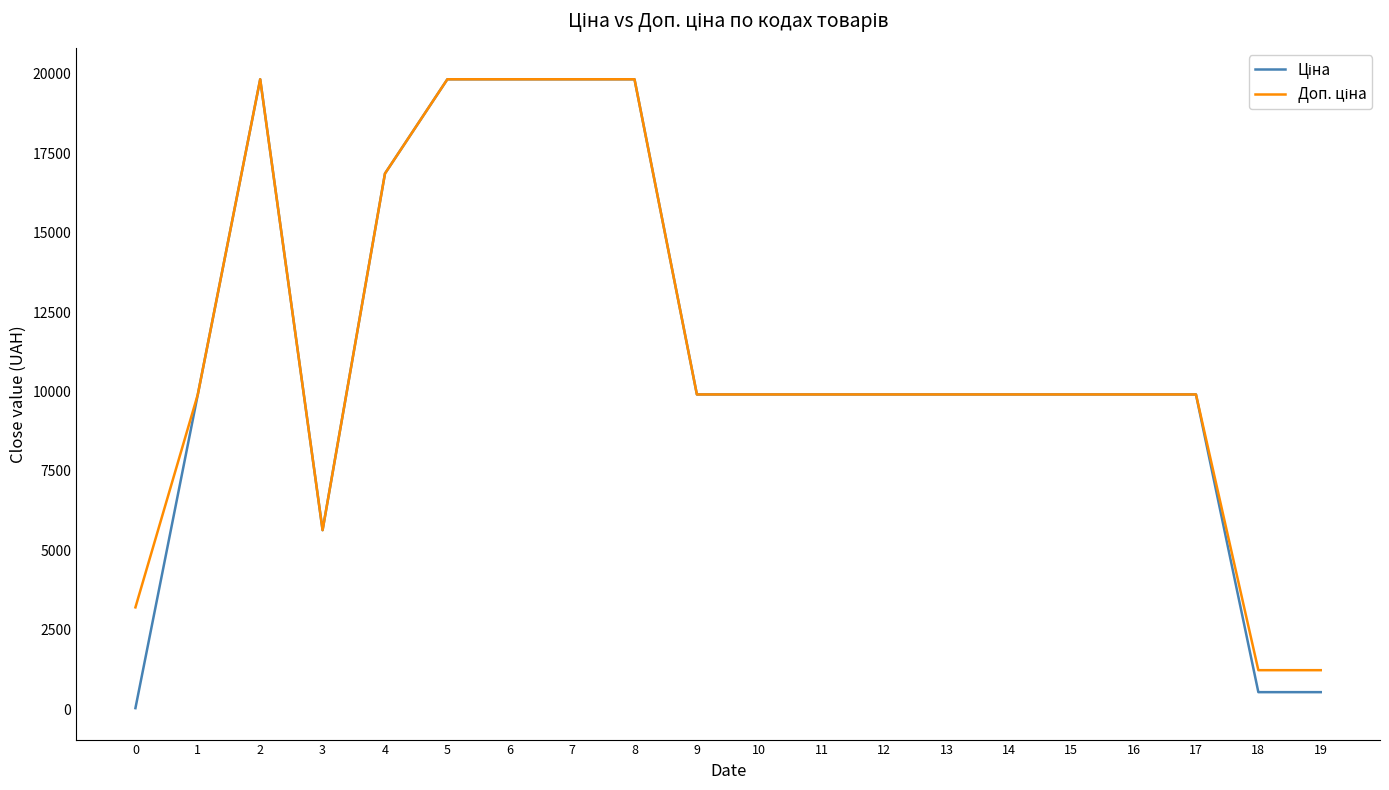

What is the value of the Доп. ціна point at the 16th from the left?

9908.5